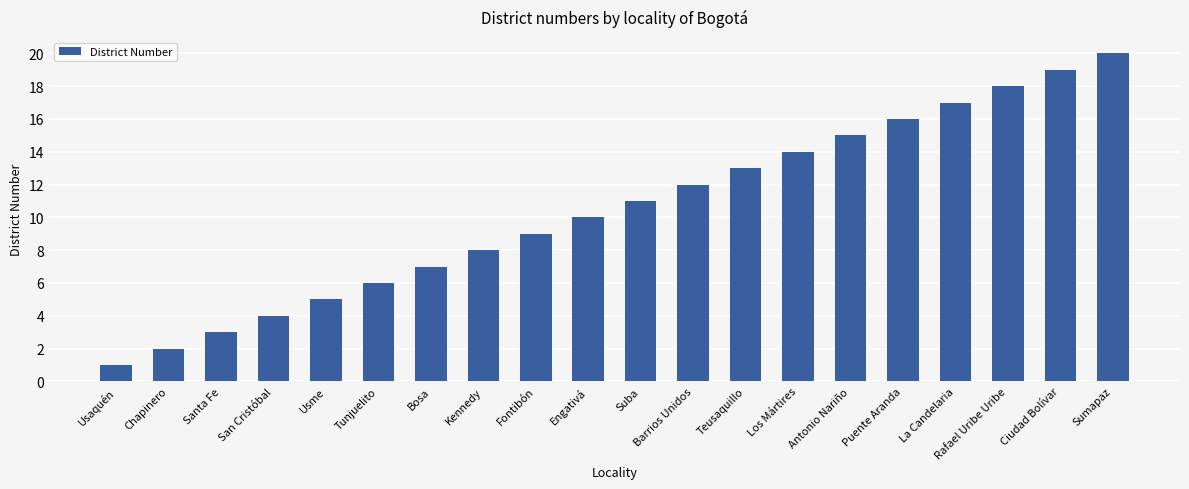

How many series are shown in this chart?

1